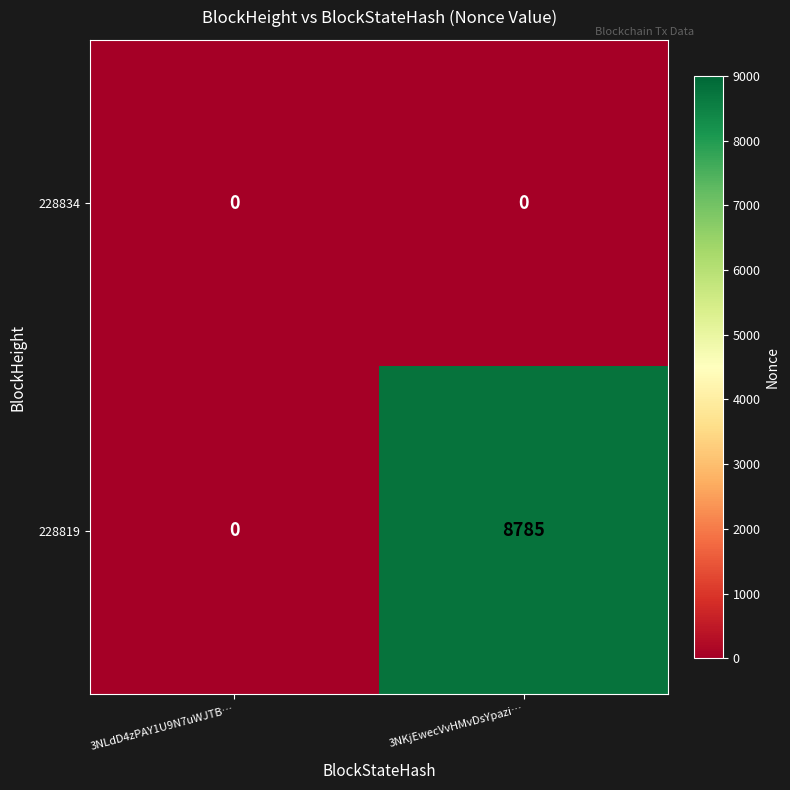

Which series has the largest range (max minus min)?

228819